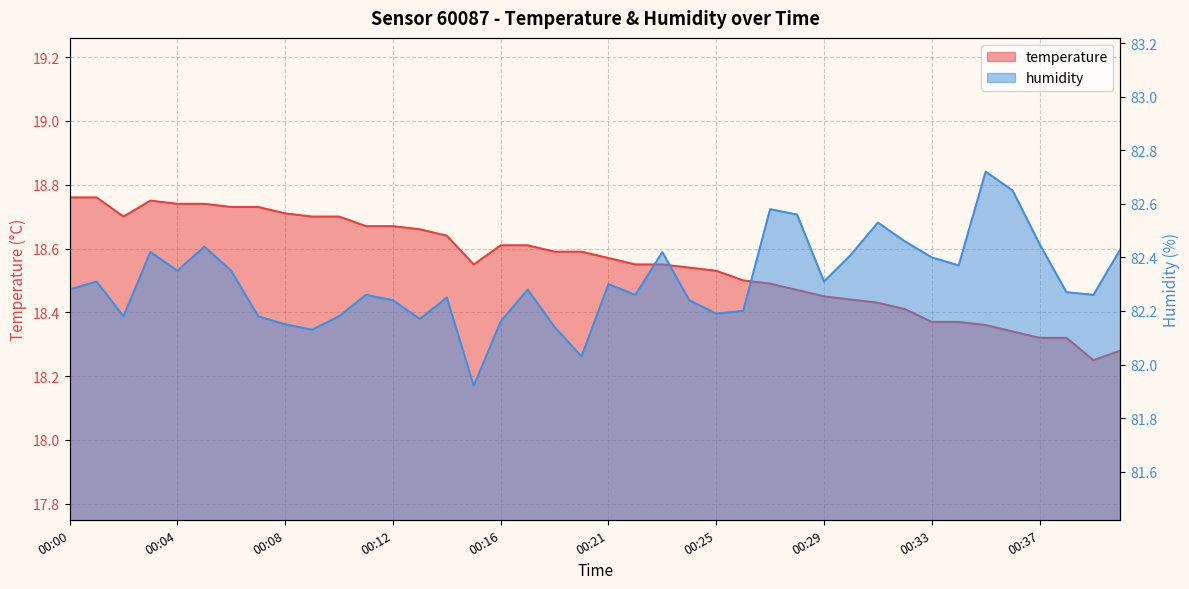

Where does the humidity series first go above 82?

00:00